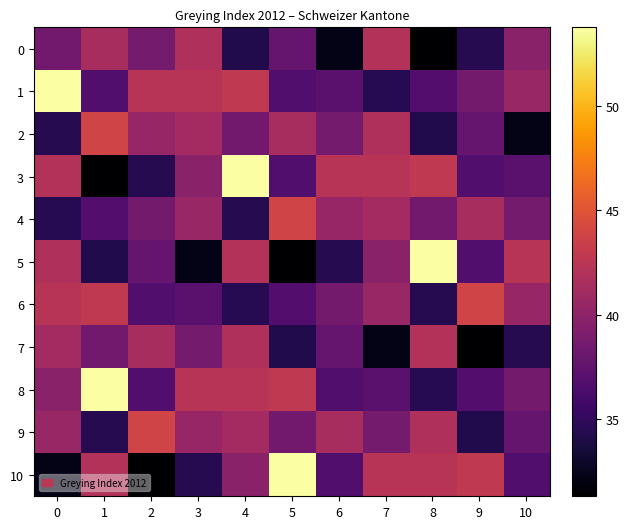

What is the smallest value displayed?

31.3